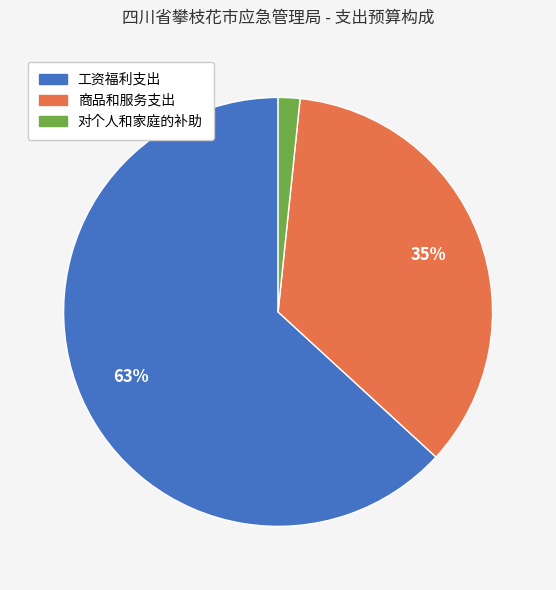

Combined, do 工资福利支出 and 商品和服务支出 account for over 50%?

Yes